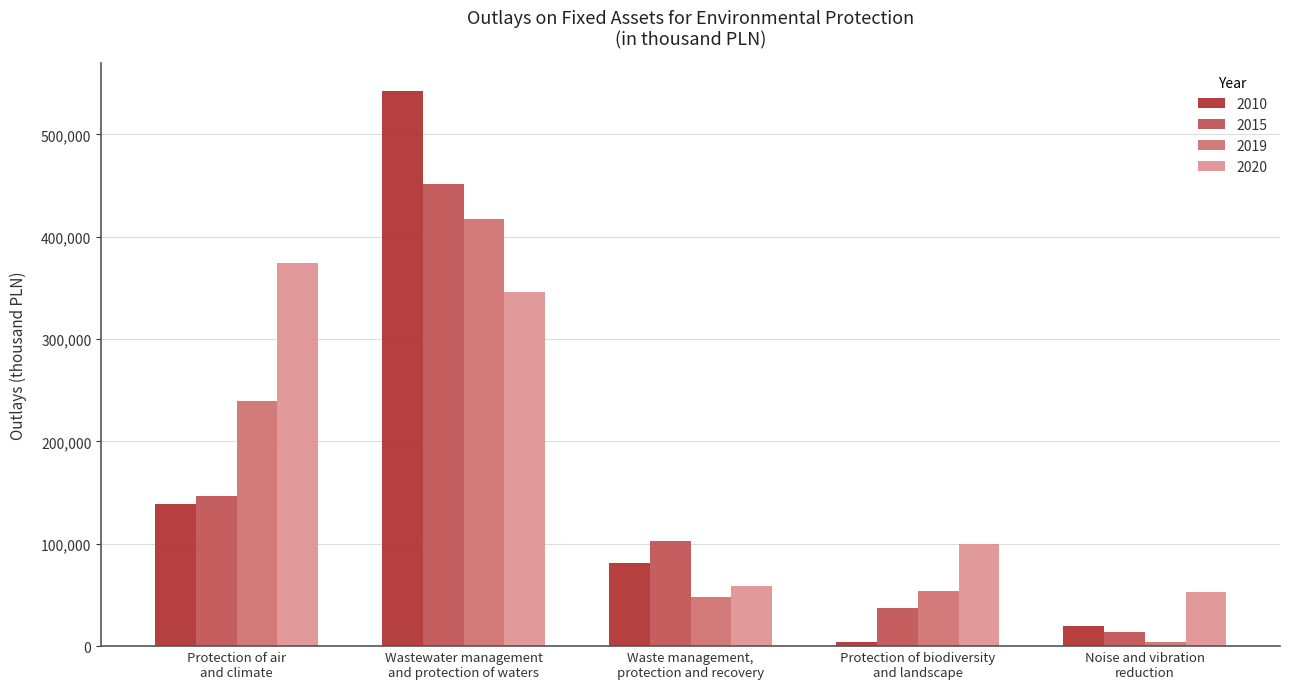

Is the value of 2019 at Noise and vibration
reduction greater than the value of 2020 at Waste management,
protection and recovery?

No